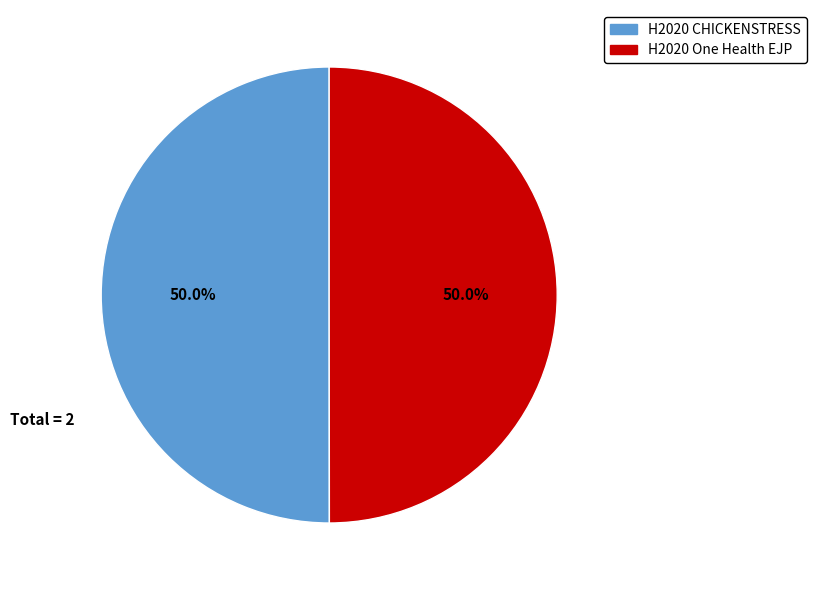

To the nearest percent, what percentage of the pie is H2020 CHICKENSTRESS?

50%